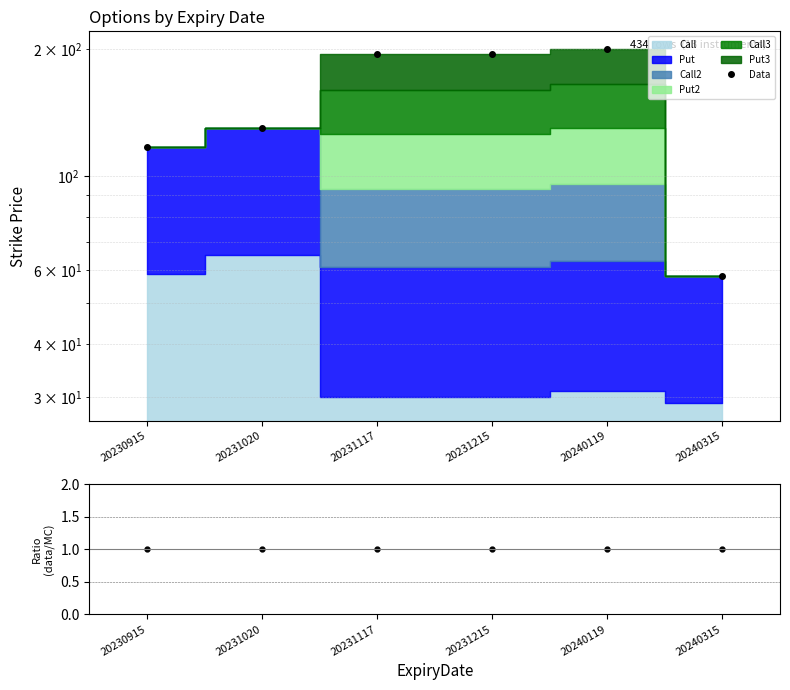

In Data, how many points are higher than both neighbors (excluding endpoints)?

1